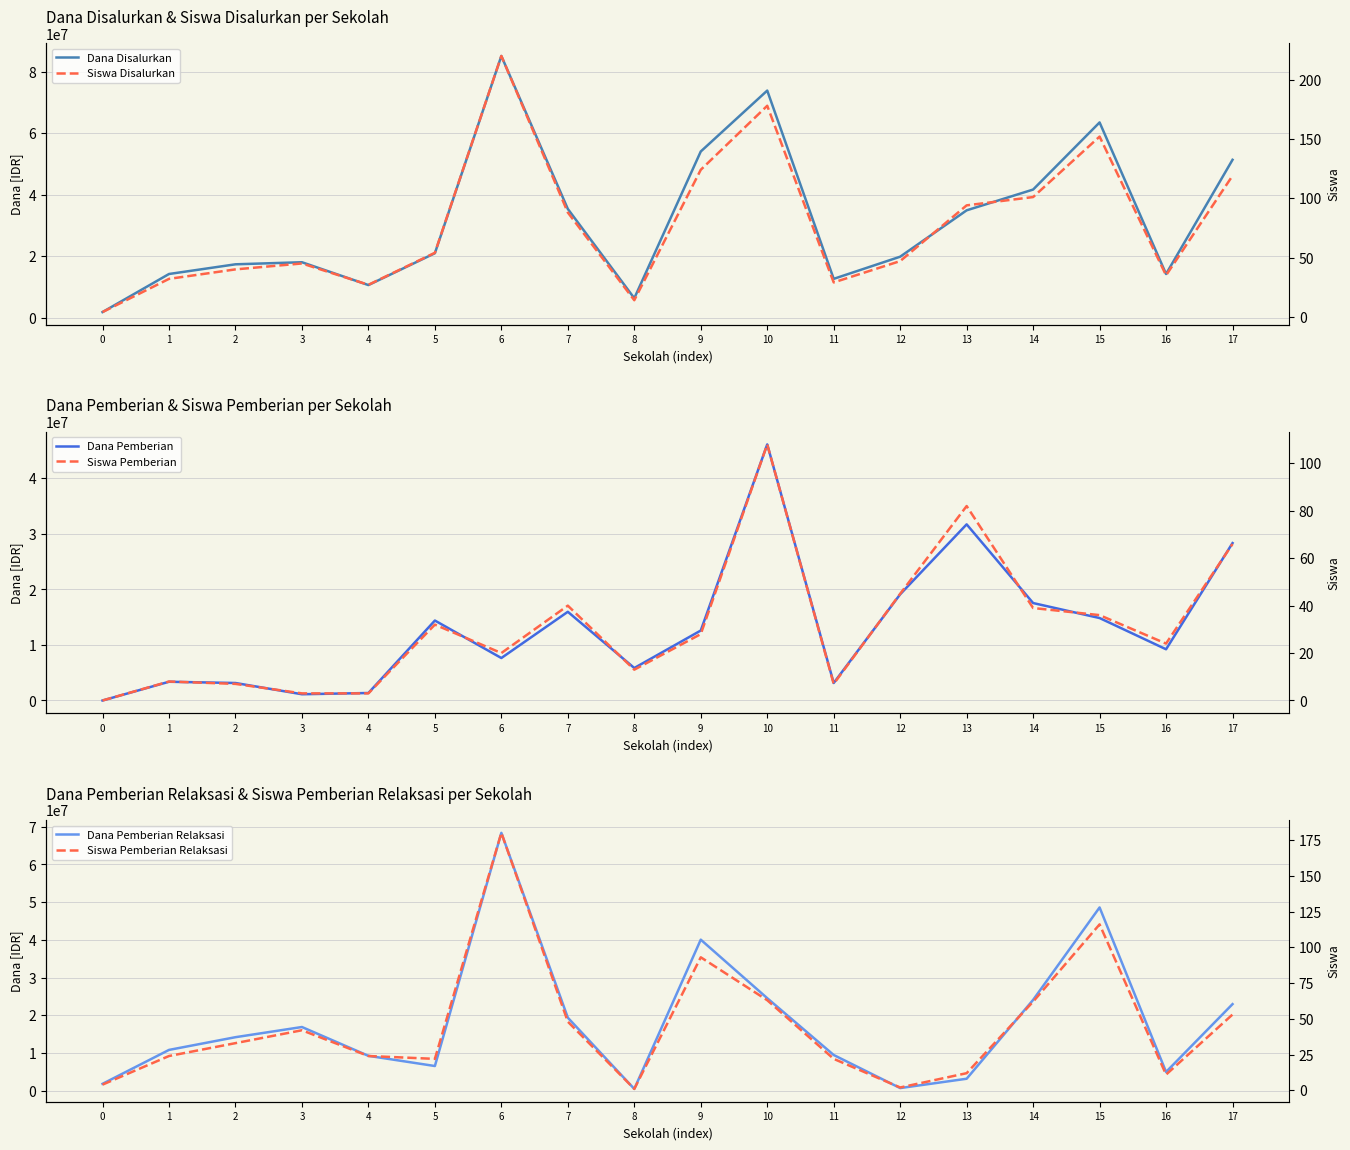

Which category has the highest value in the Siswa Pemberian Relaksasi series?

6